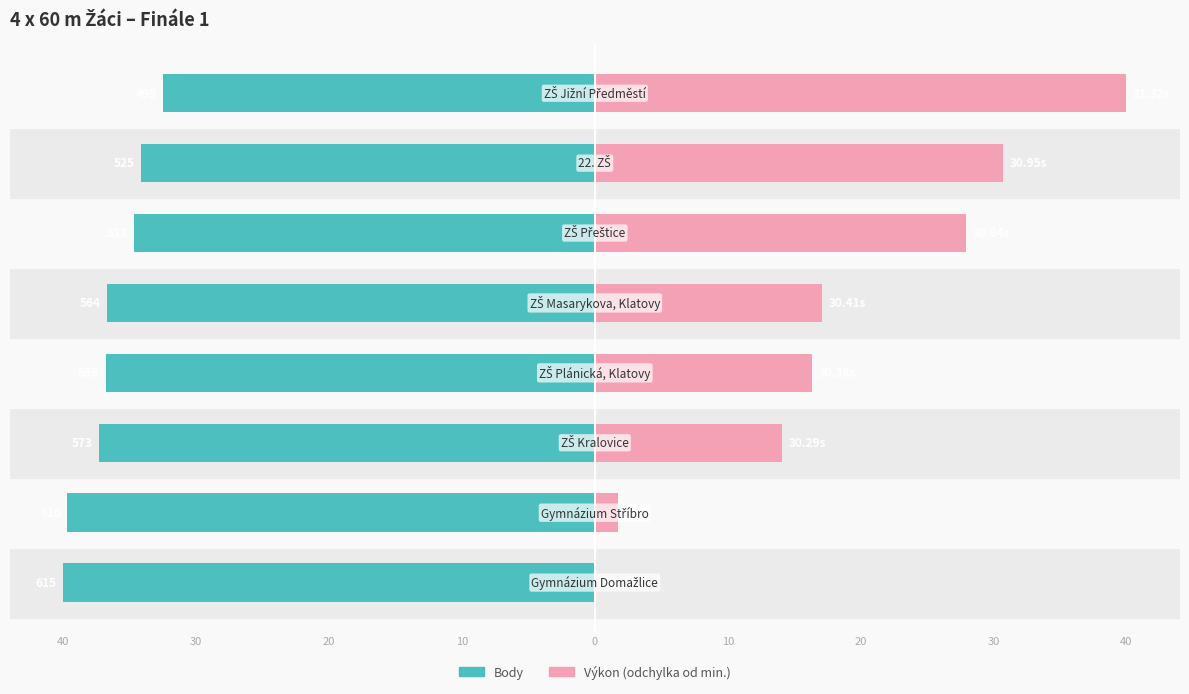

What is the average value of the Body series?

-36.5